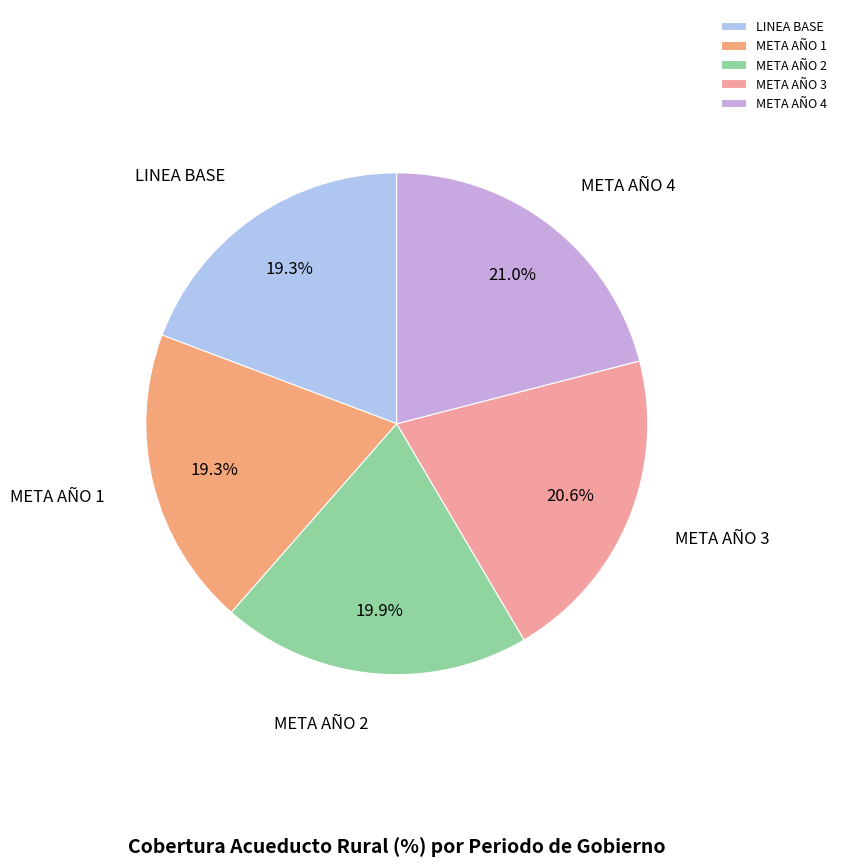

Does META AÑO 4 represent more than half of the total?

No